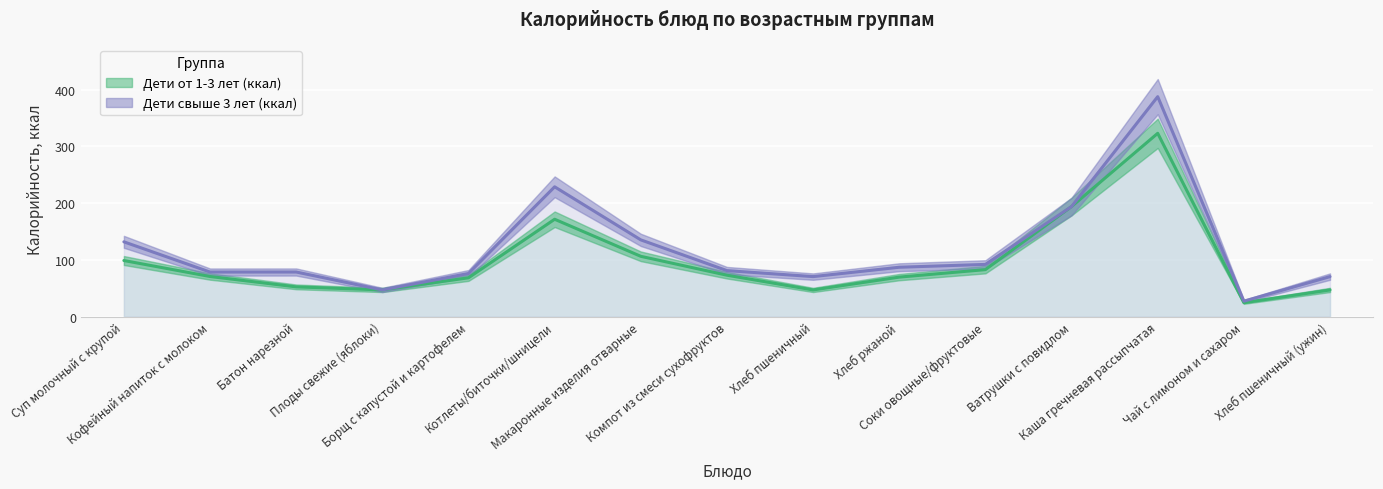

Rank the series by their average value, from lowest to highest.

Дети от 1-3 лет (ккал), Дети свыше 3 лет (ккал)